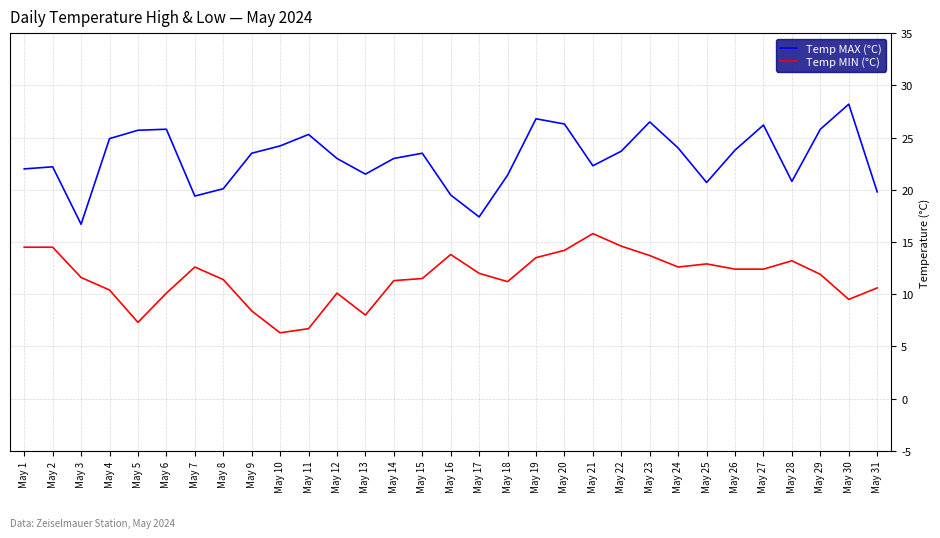

What is the highest value of the Temp MAX (°C) series?

28.2